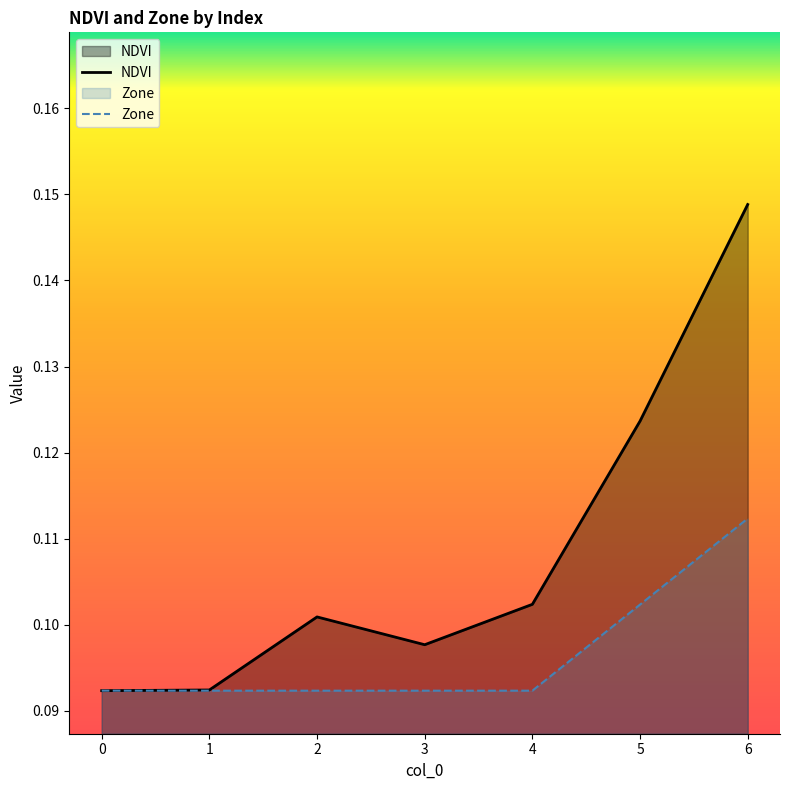

What value does the NDVI series have at 4?

0.1